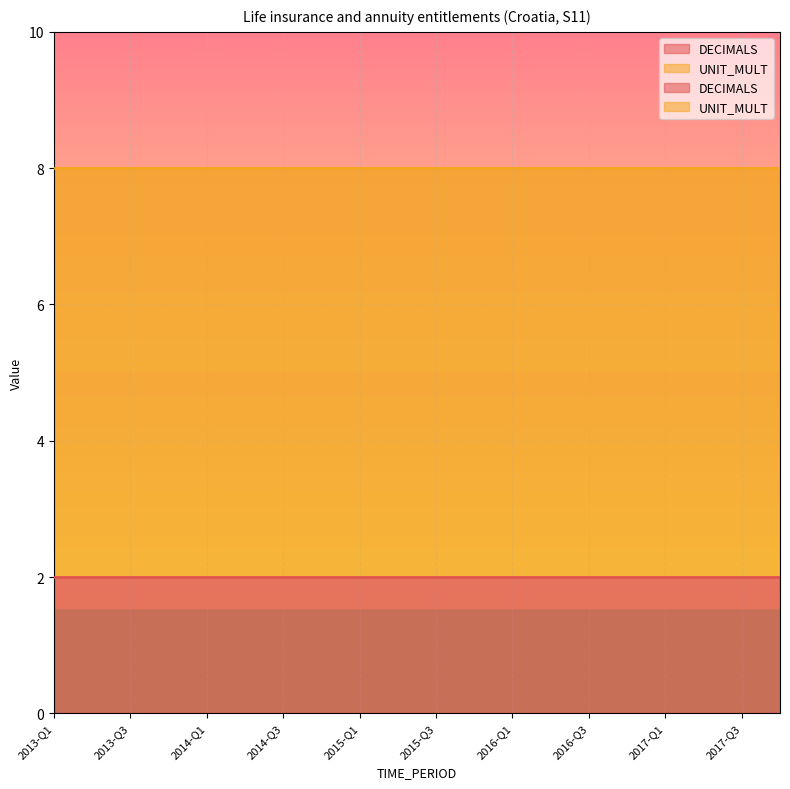

What is the sum of the UNIT_MULT values at 2013-Q1 and 2014-Q2?

12